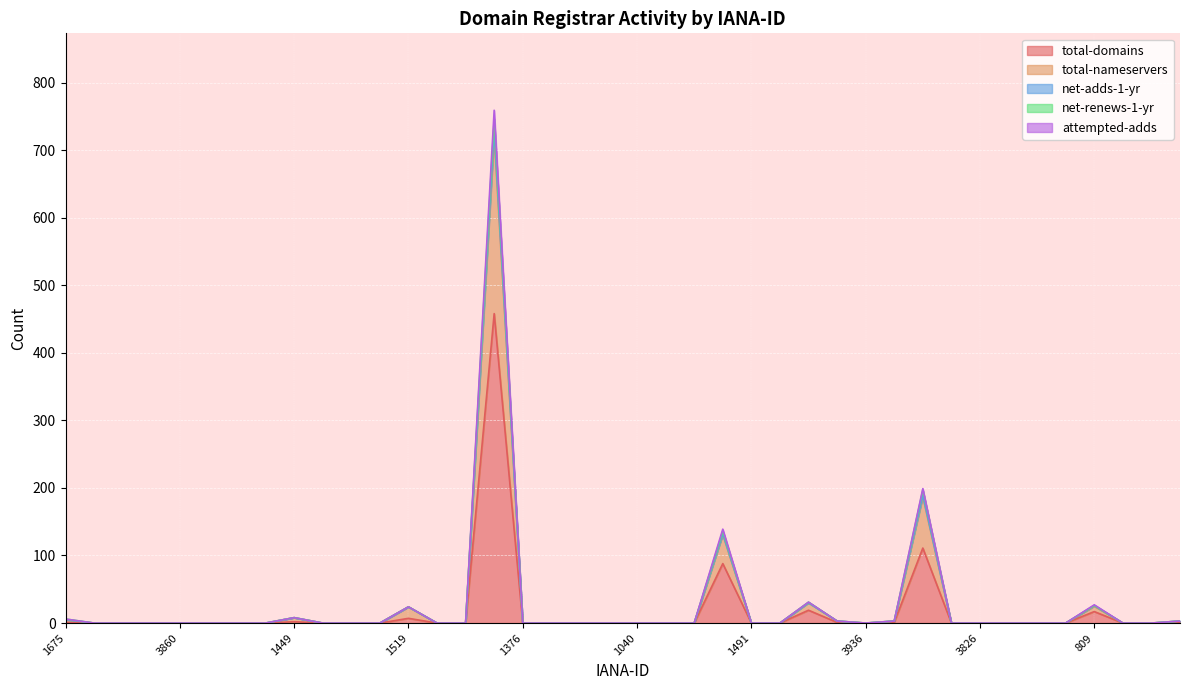

True or false: net-adds-1-yr has more than 0 interior local peaks.

True